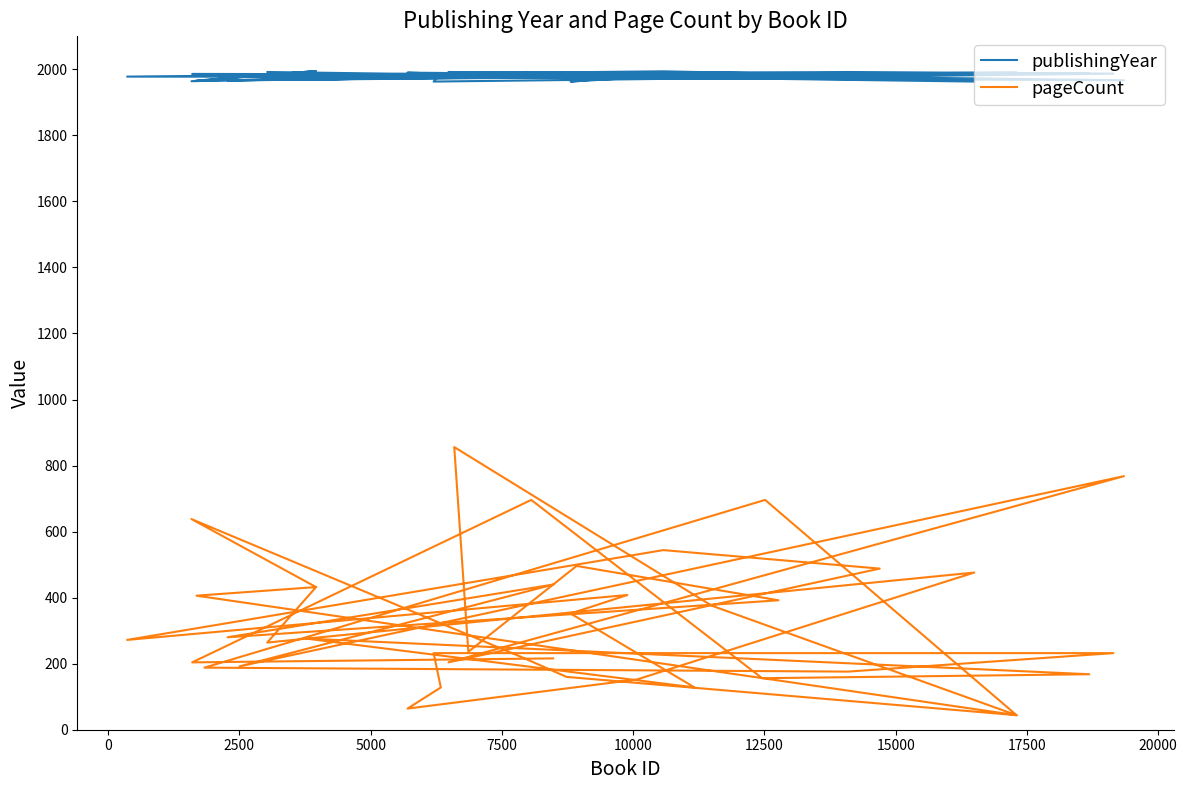

What are all the series names shown in the legend?

publishingYear, pageCount